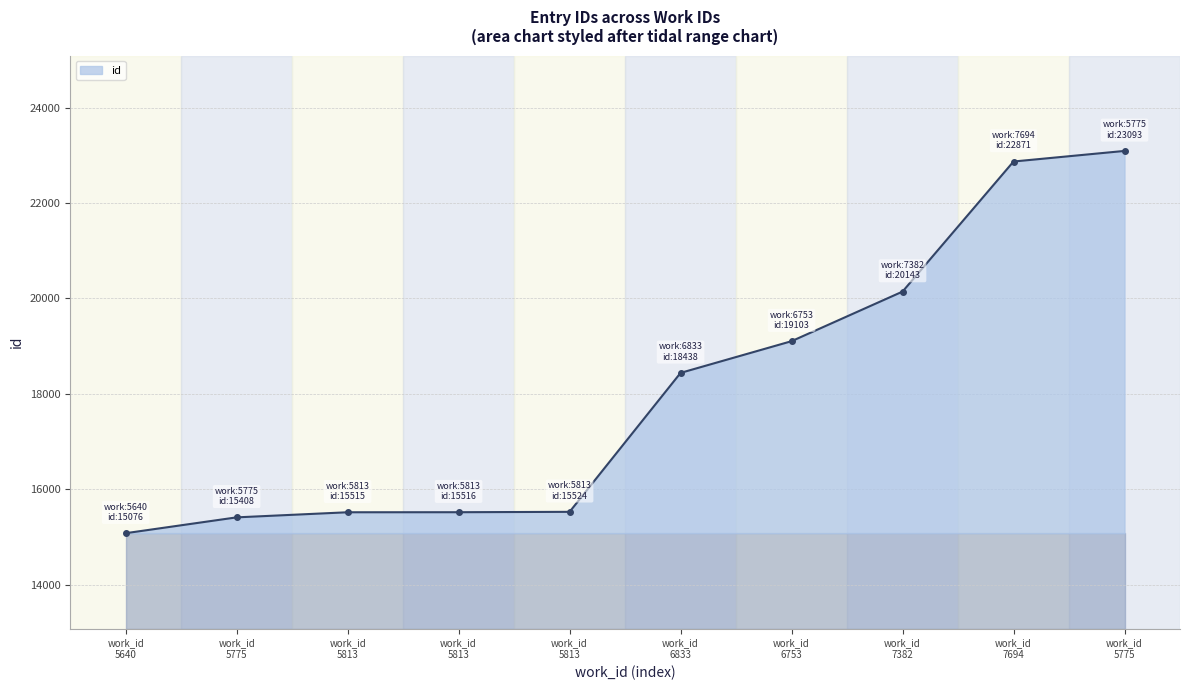

How many lines are shown in the chart?

1